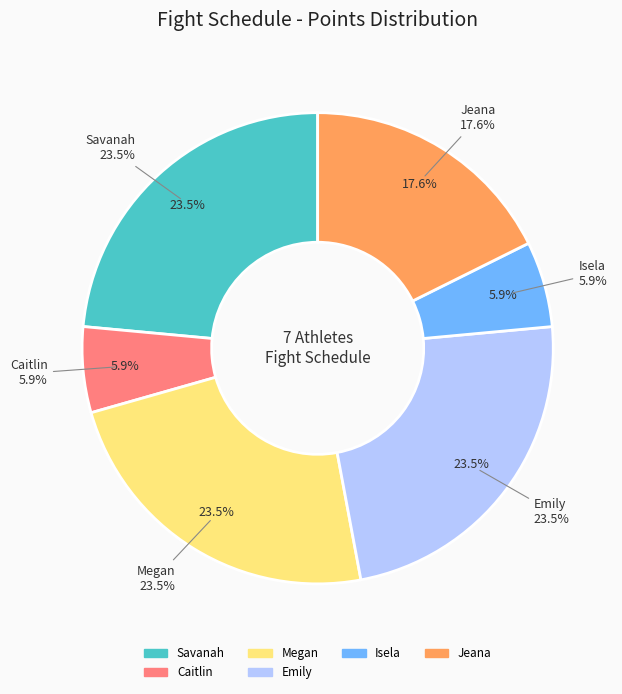

How much of the chart is everything except Megan?

76.5%